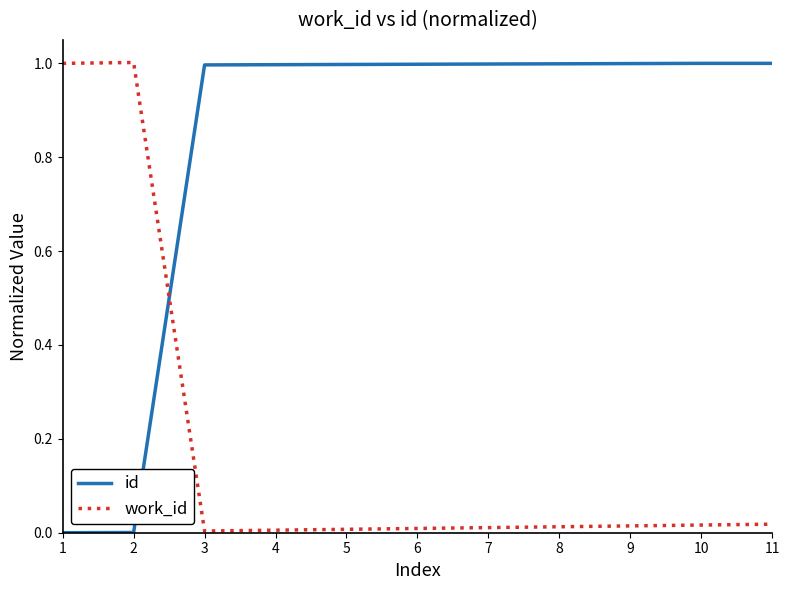

List the series in order of their overall mean, highest first.

id, work_id